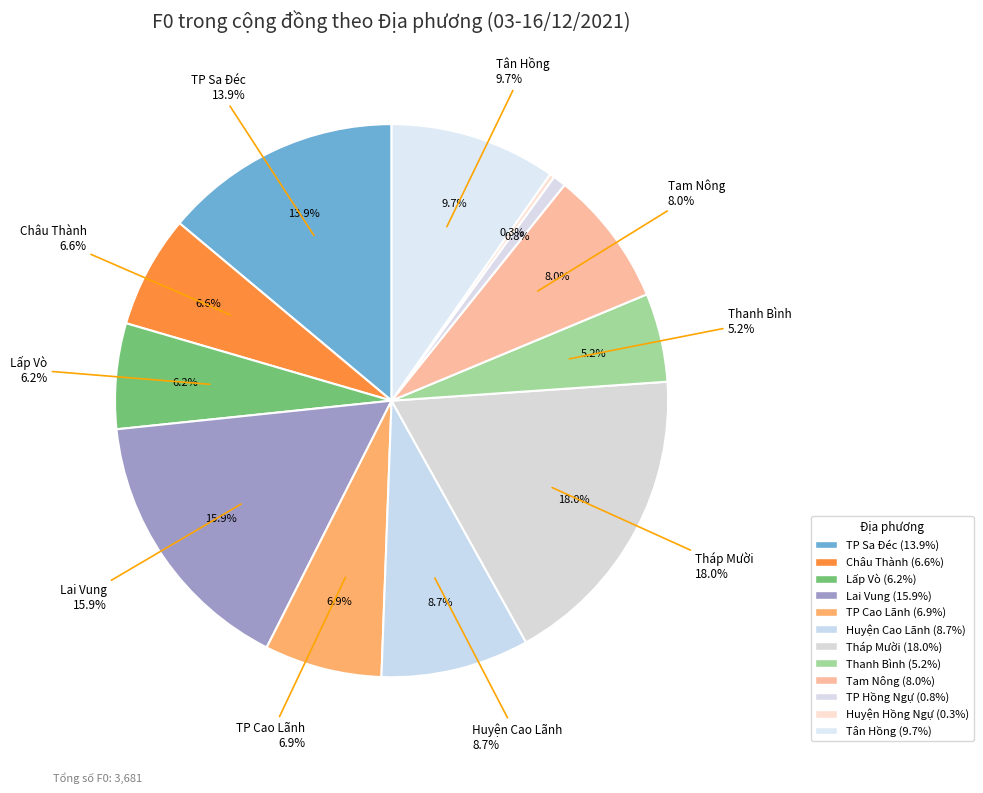

Is there a majority slice in this chart?

No